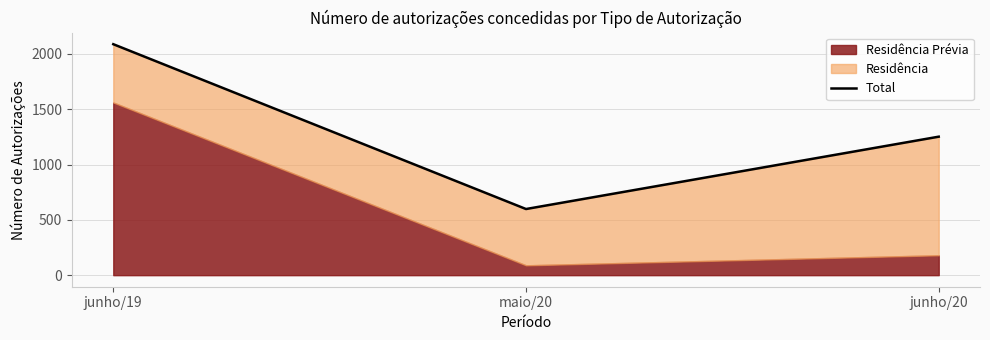

Where does the data first go above 1252?

junho/19